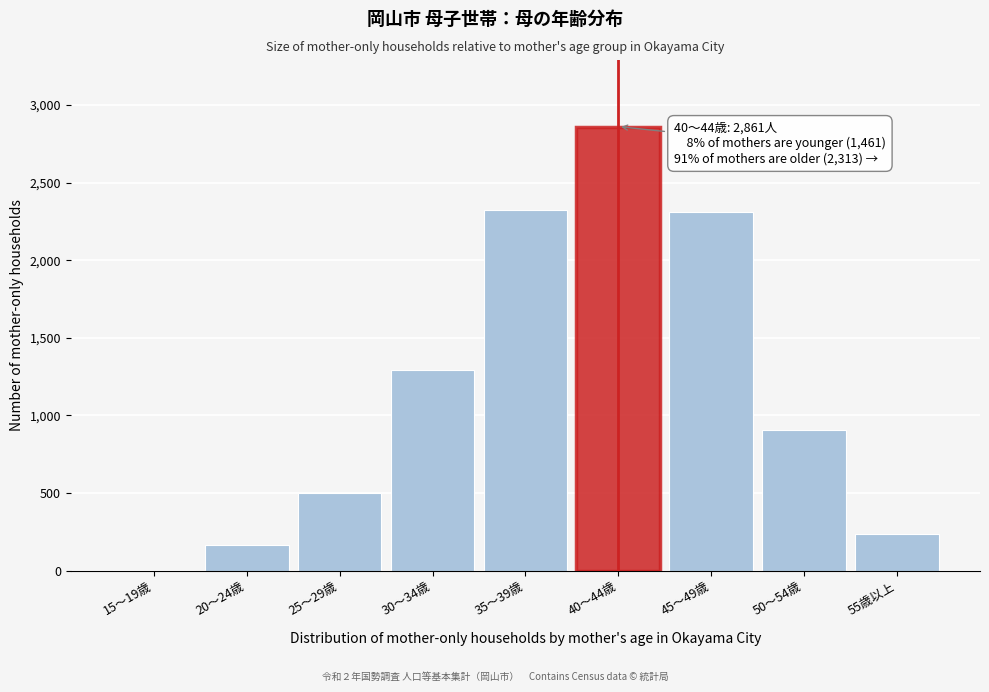

Is it true that the value at 40～44歳 is 1867?

False